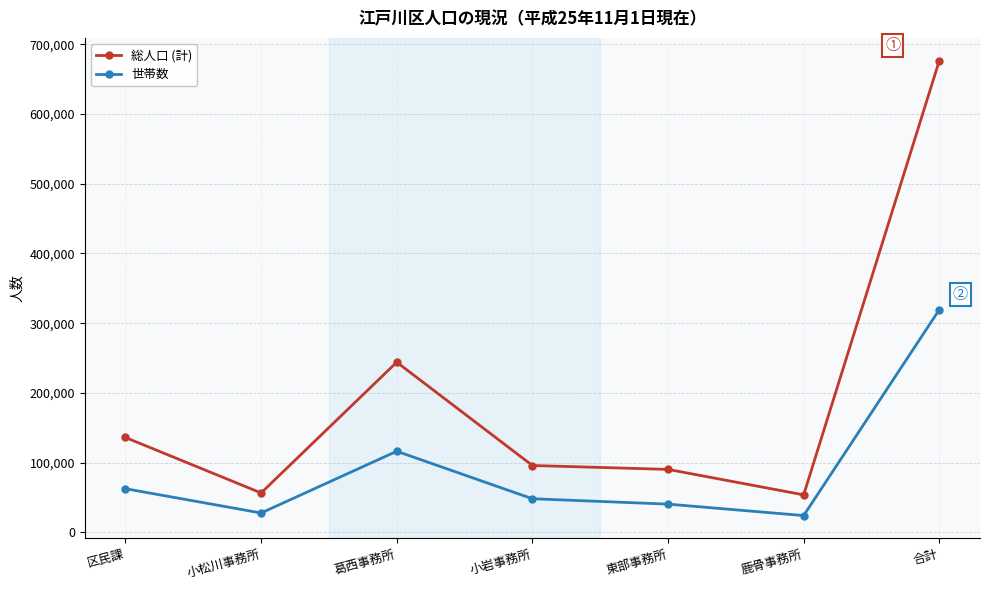

True or false: 総人口 (計) has more than 0 interior local peaks.

True